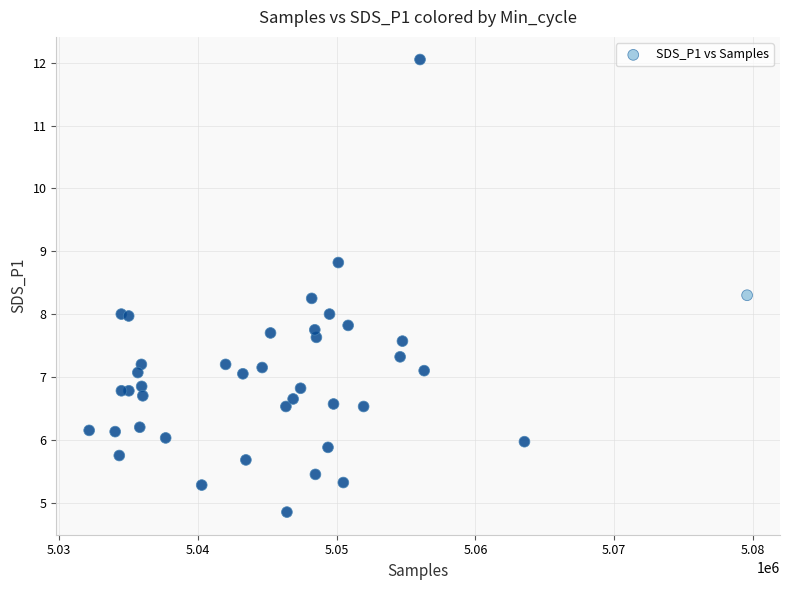

What is the range of X values (max minus min)?

47436.0